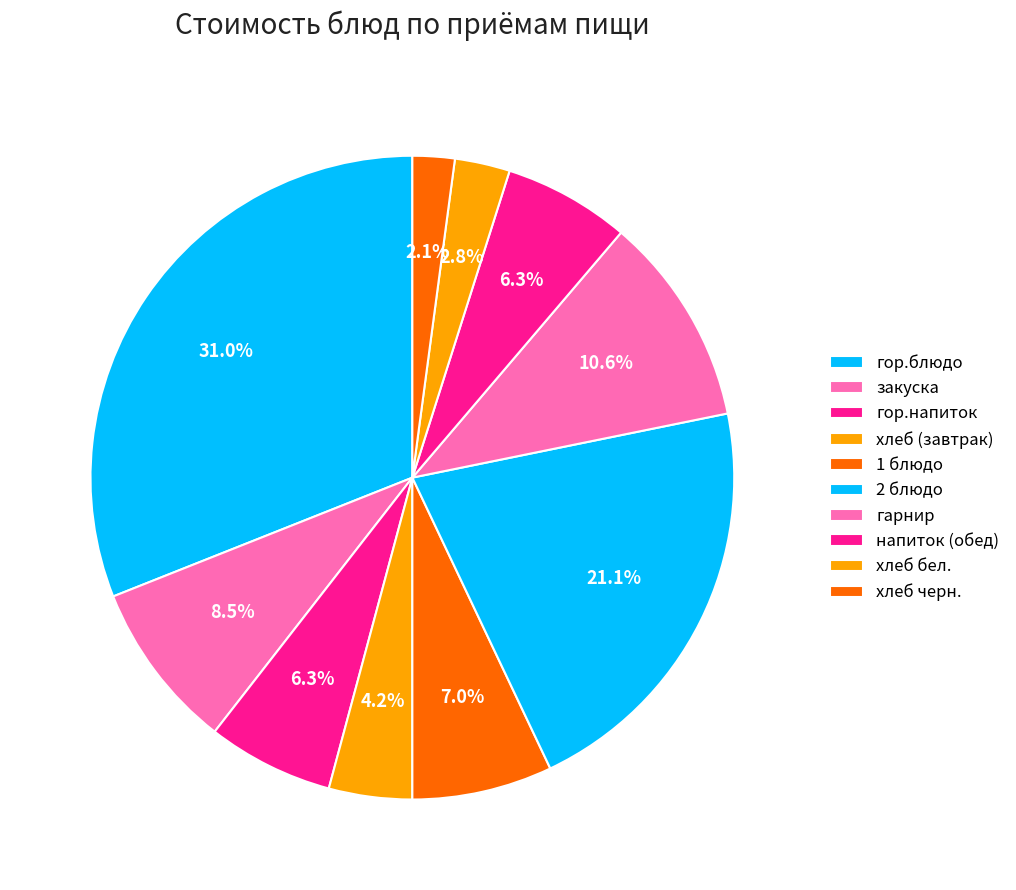

How many segments does this pie chart have?

10